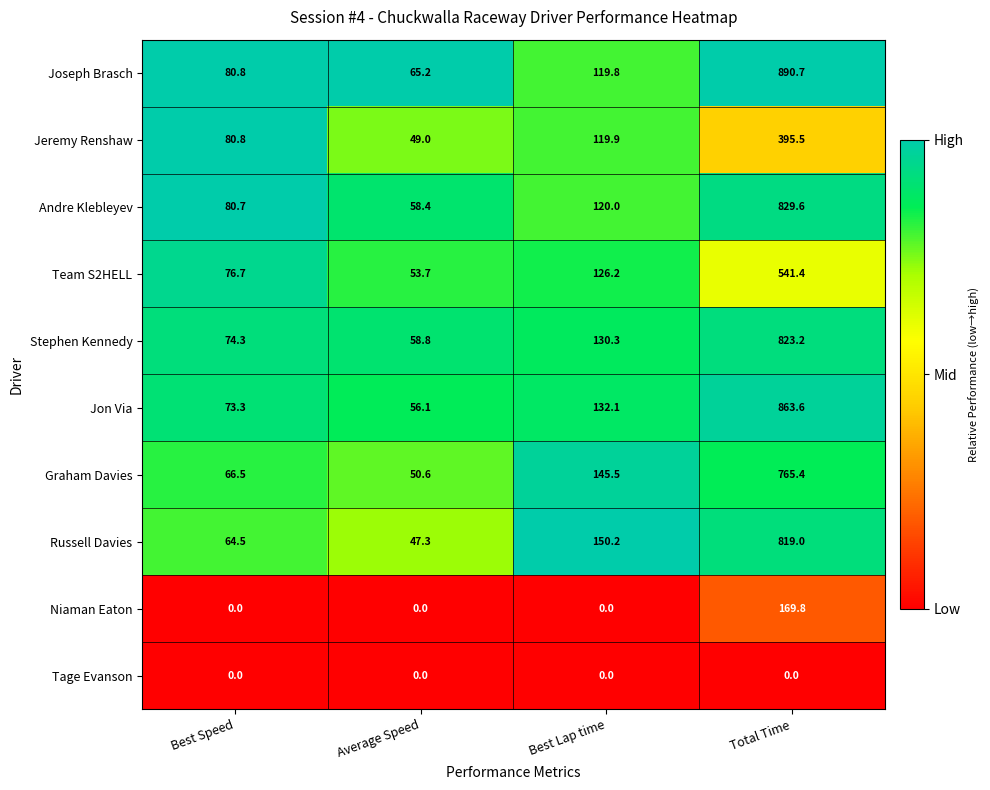

What is the average value of the Stephen Kennedy series?

271.7